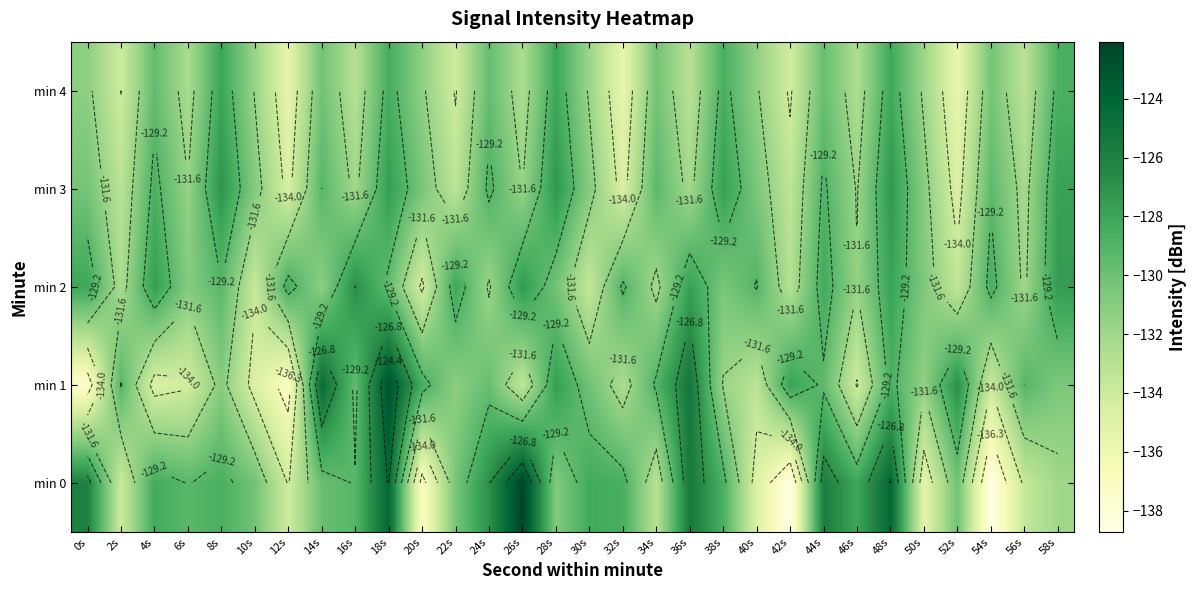

What is the average value of the min 0 series?

-130.2